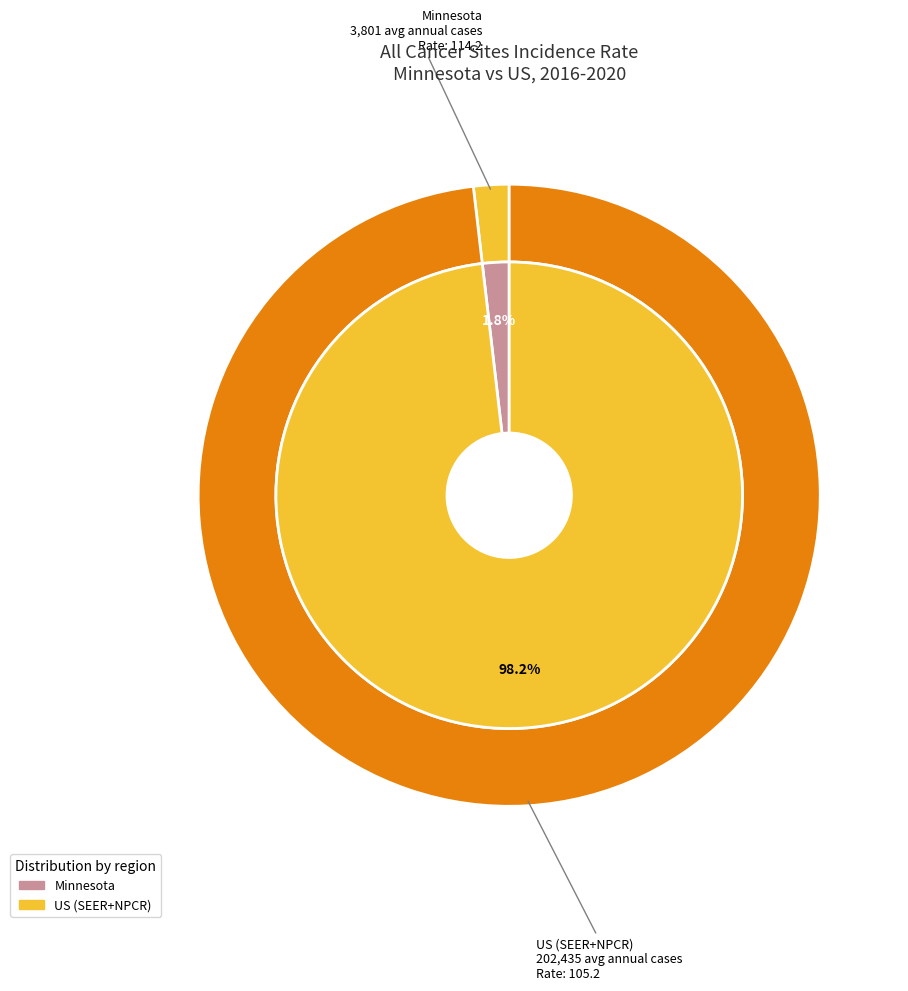

How much of the chart is everything except Minnesota?

98.2%